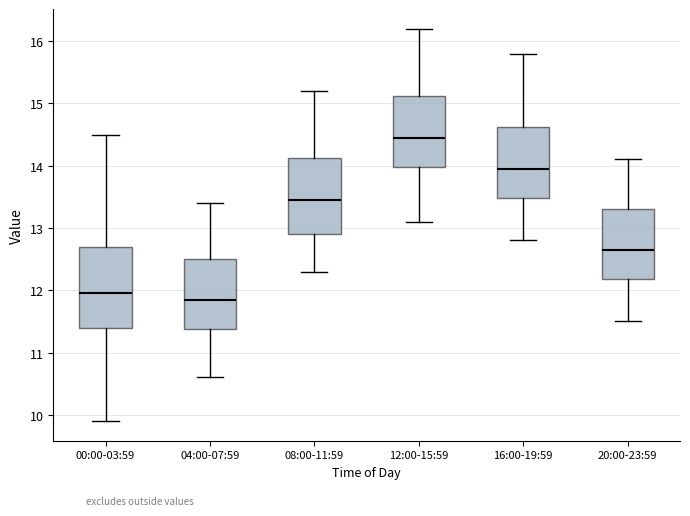

Reading left to right, read every box against the y-axis: the position of its median line, the range the box covers, and the ends of its whiskers. The values are not printed on the chart, so give them approximately, as read against the axis.

00:00-03:59: median 12.0, box 11.4 to 12.7, whiskers 9.9 to 14.5
04:00-07:59: median 11.9, box 11.4 to 12.5, whiskers 10.6 to 13.4
08:00-11:59: median 13.5, box 12.9 to 14.1, whiskers 12.3 to 15.2
12:00-15:59: median 14.5, box 14.0 to 15.1, whiskers 13.1 to 16.2
16:00-19:59: median 14.0, box 13.5 to 14.6, whiskers 12.8 to 15.8
20:00-23:59: median 12.7, box 12.2 to 13.3, whiskers 11.5 to 14.1